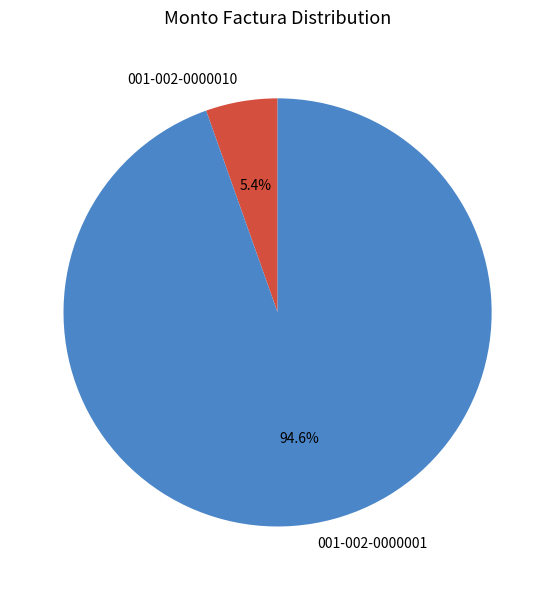

To the nearest percent, what portion does 001-002-0000001 represent?

95%